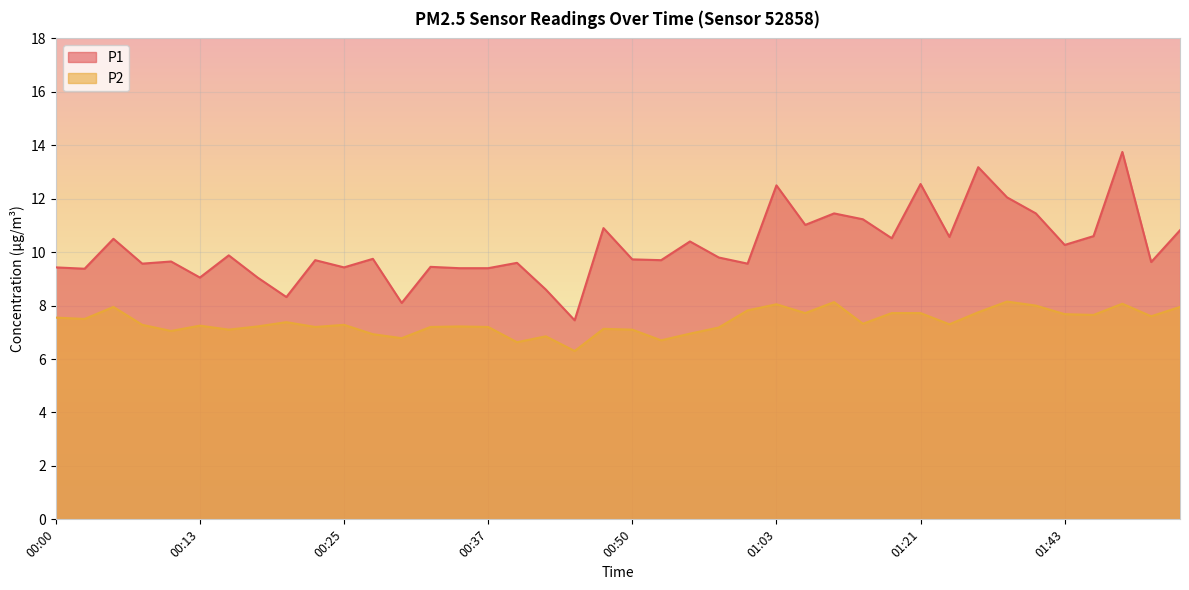

Rank the series at 00:08 from lowest to highest value.

P2, P1